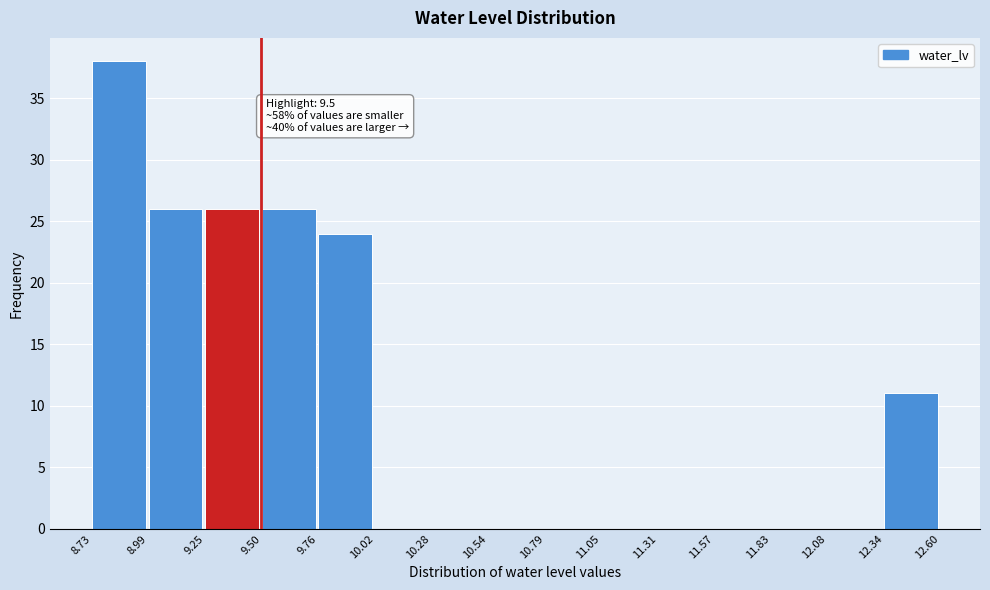

Over which range of the x-axis is the bar tallest?

8.73 to 8.99